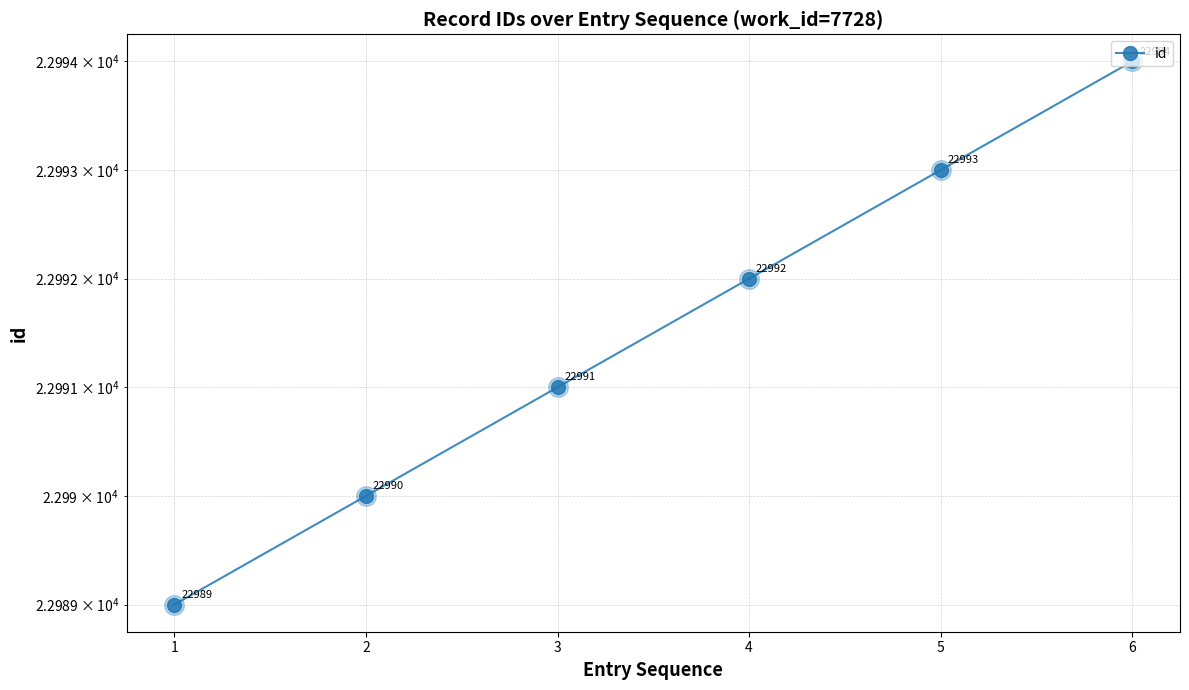

Which has a higher value, 6 or 5?

6